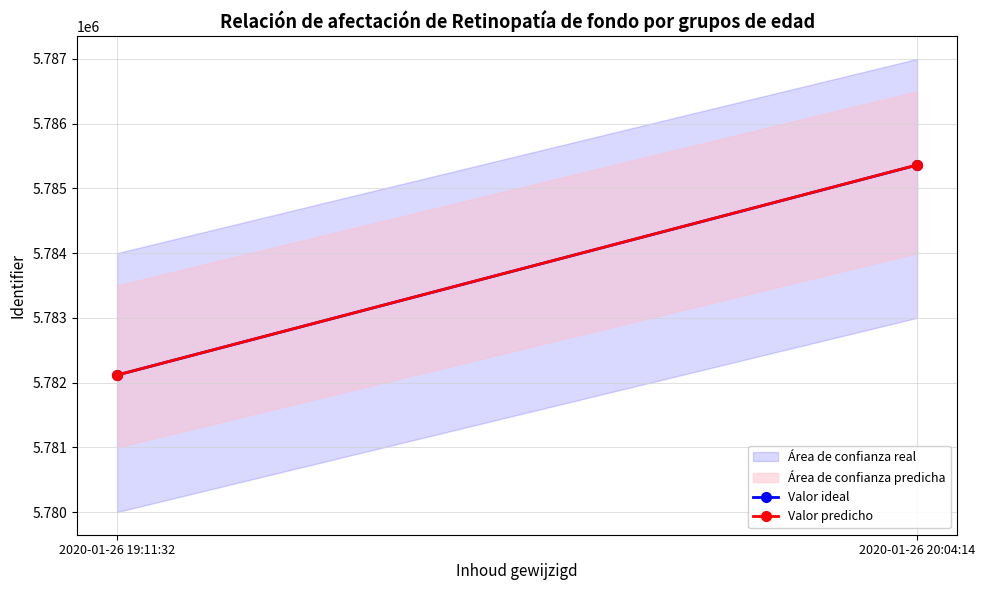

What is the highest value of the Valor ideal series?

5785361